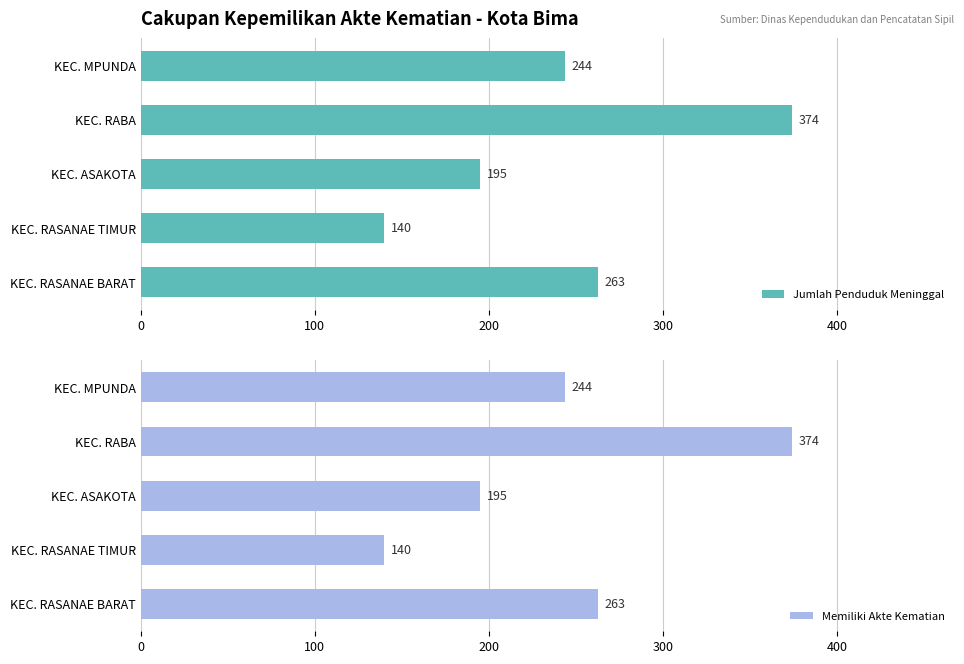

What are all the series names shown in the legend?

Jumlah Penduduk Meninggal, Memiliki Akte Kematian